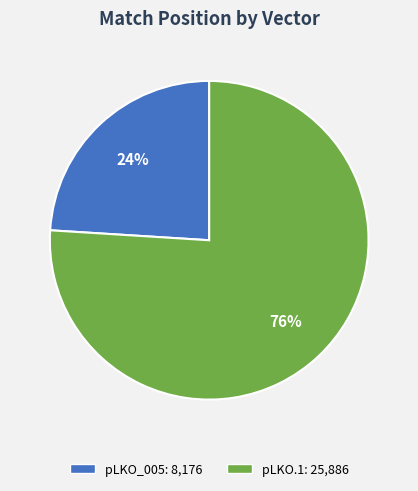

How many segments does this pie chart have?

2